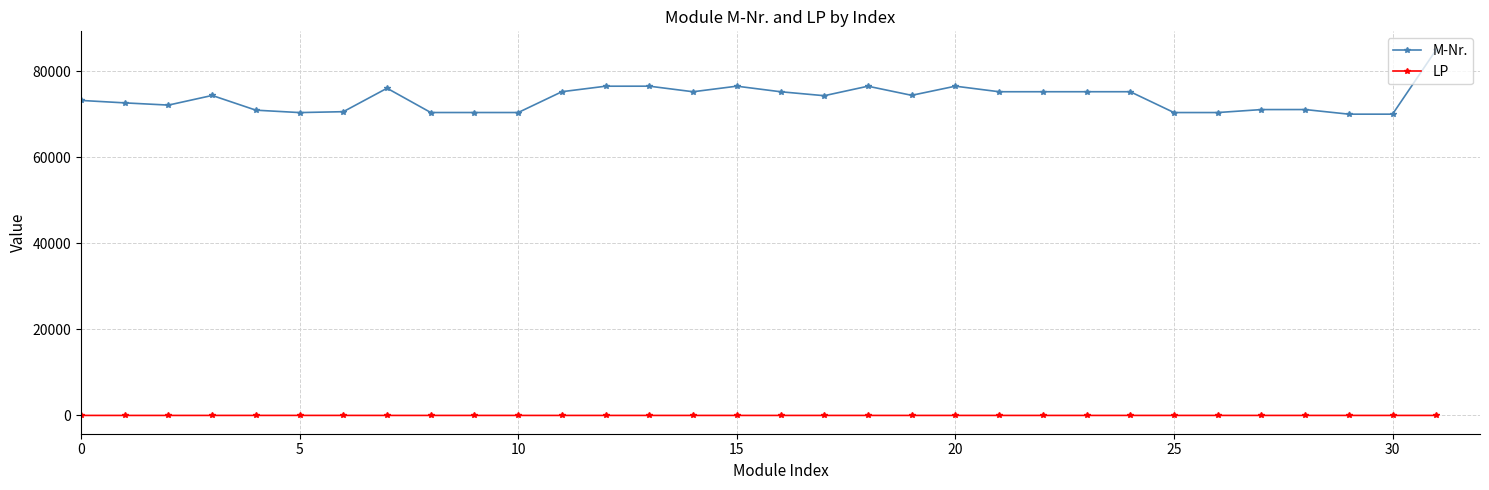

List the series in order of their overall mean, lowest first.

LP, M-Nr.